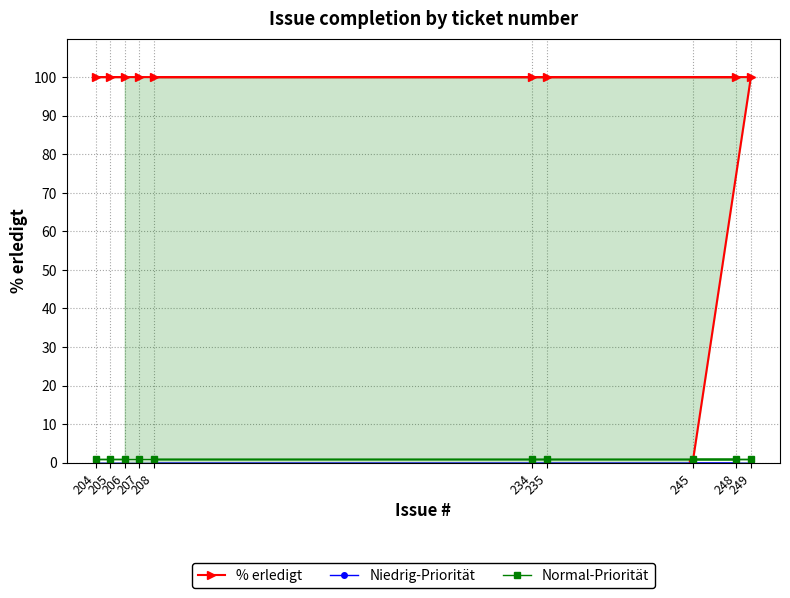

Rank the categories by % erledigt value from lowest to highest.

245, 206, 205, 204, 207, 234, 235, 248, 208, 249